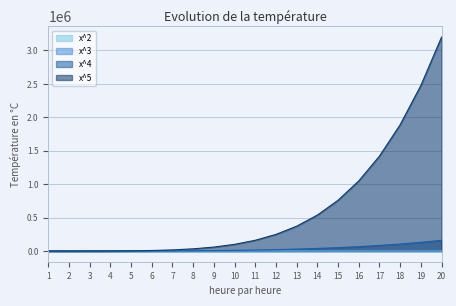

What is the minimum value shown in the chart?

1